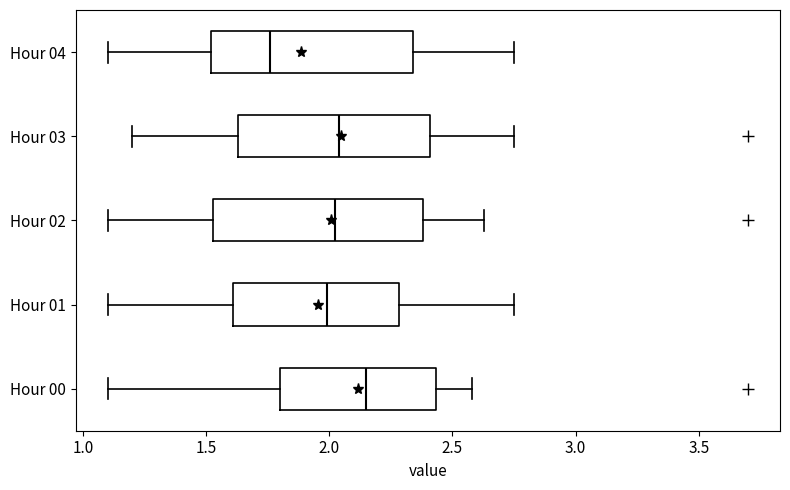

Which box has the furthest to the left median line?

Hour 04